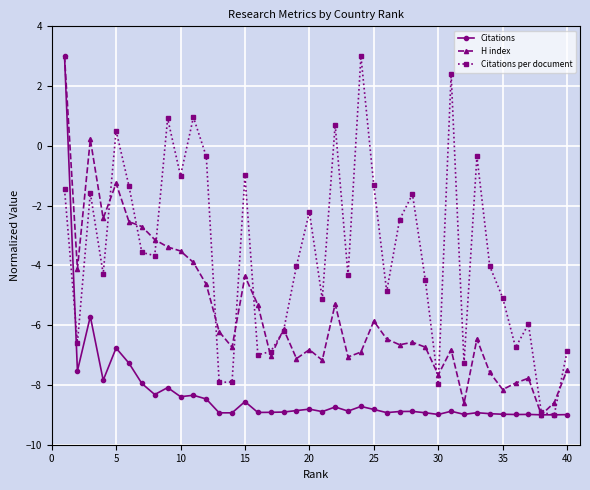

What is the greatest value displayed?

3.0